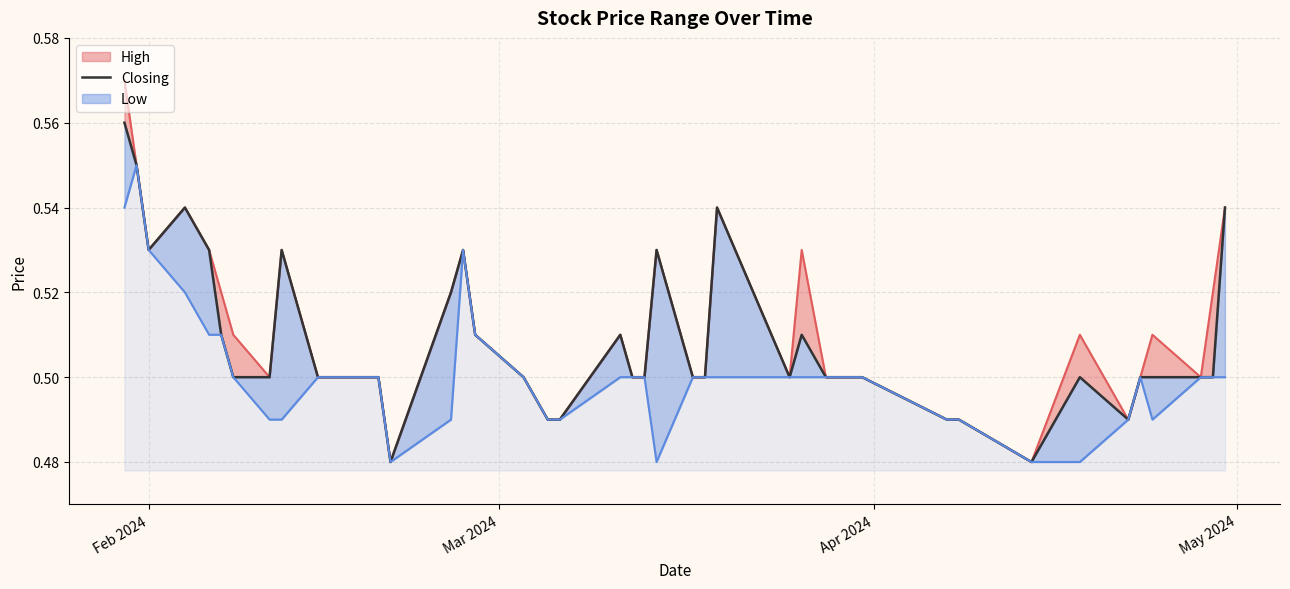

Which category has the highest value in the Closing series?

Feb 2024